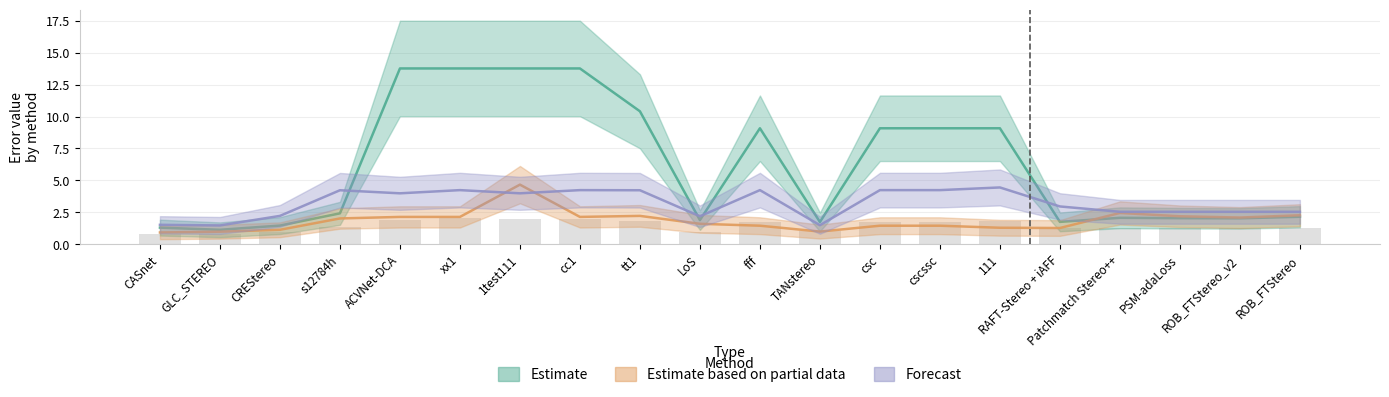

The Estimate series shows 6.9 at cc1. True or false?

False